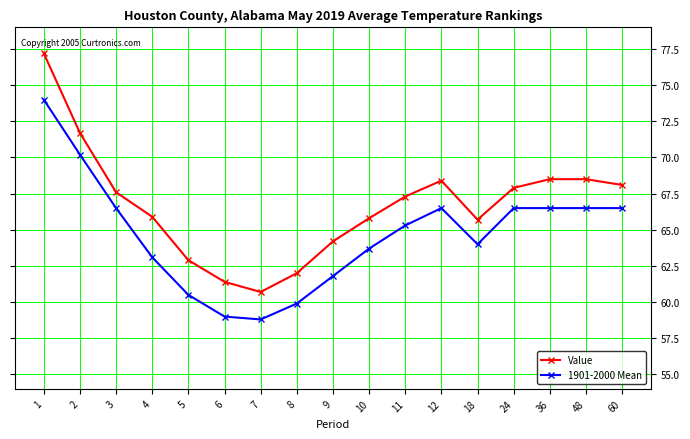

What is the minimum value for Value?

60.7